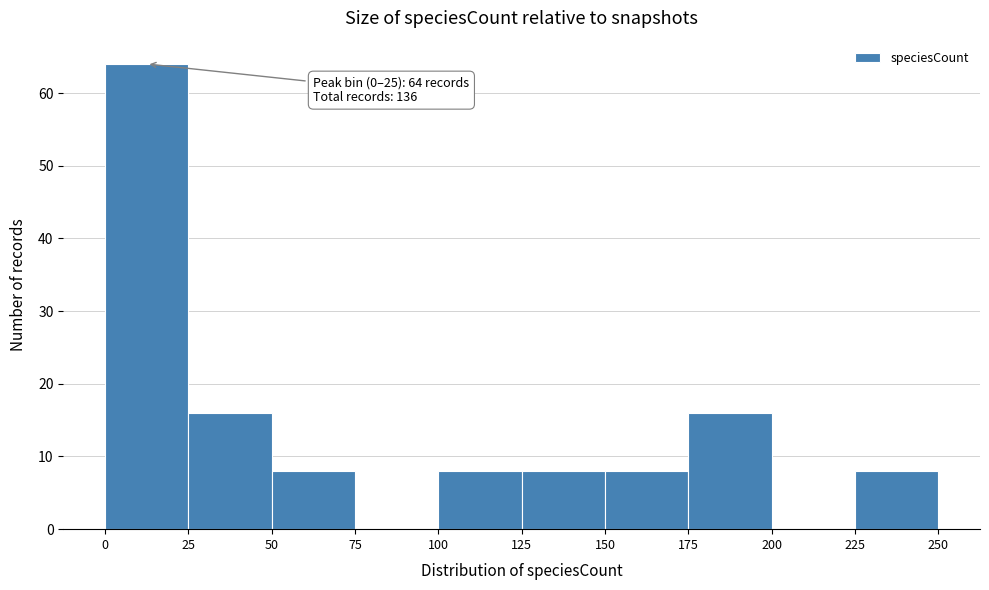

Over which range of the x-axis is the bar tallest?

0 to 25